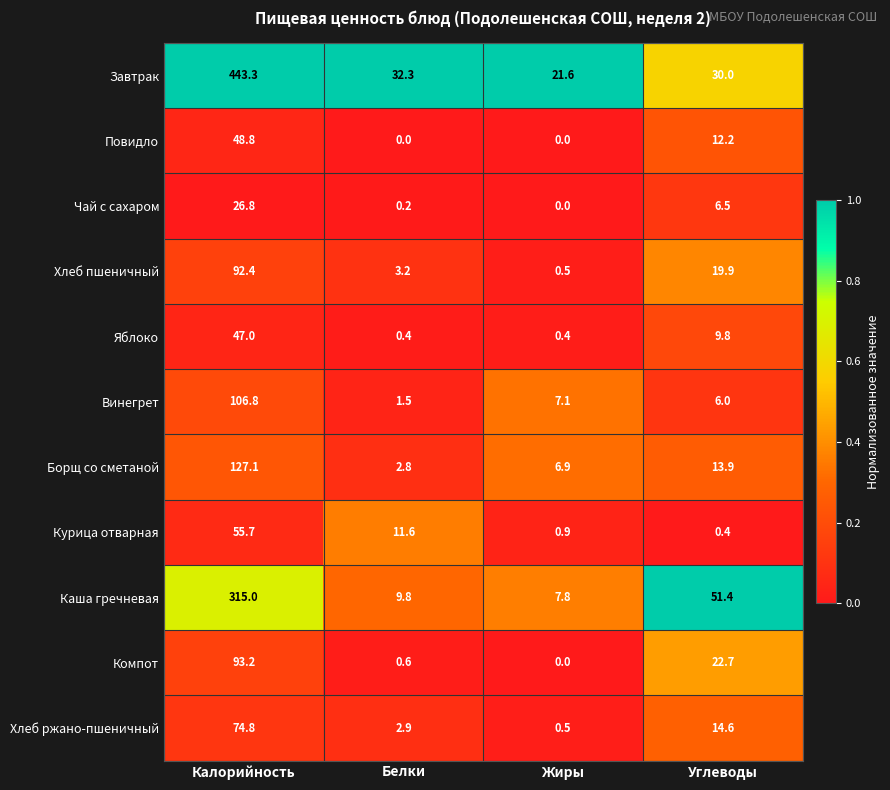

What value does the Яблоко series have at Белки?

0.4